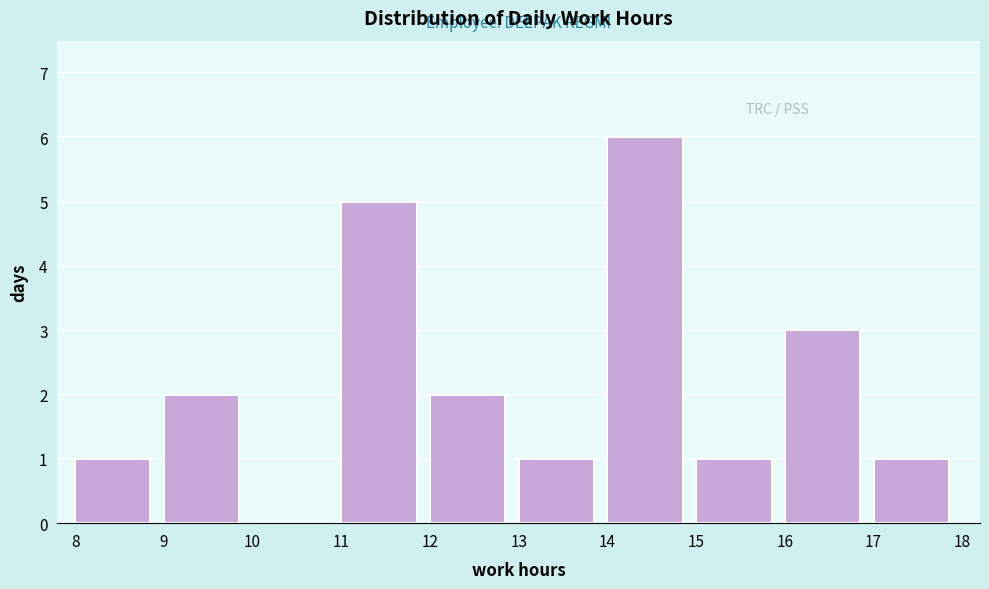

How tall is the bar that spans 9 to 10 on the x-axis? The values are not printed on the chart, so give them approximately, as read against the axis.

2